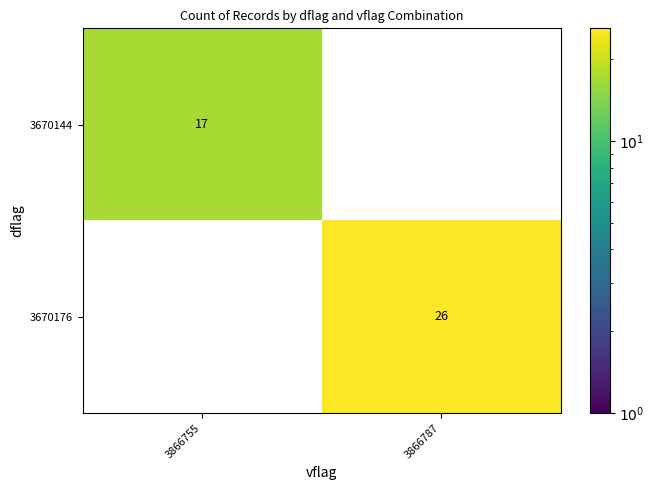

What is the difference between the 3670176 values at 3866755 and 3866787?

26